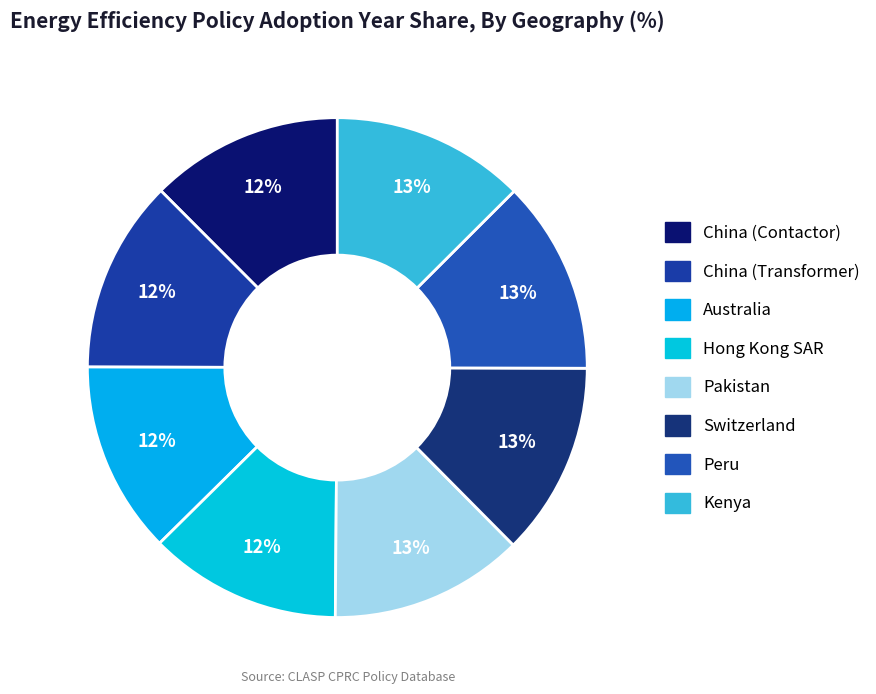

The Kenya slice represents 13% of the pie. True or false?

True